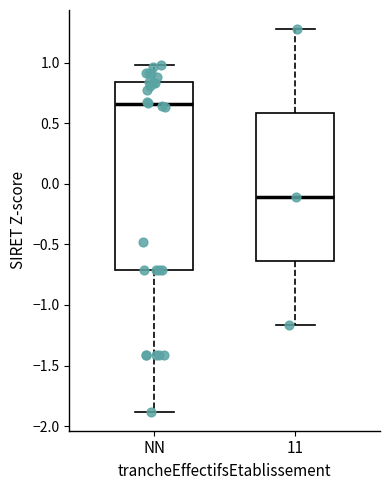

Reading left to right, transcribe this box plot: for each box, give where its median line is, the range the box spans, and where its two whiskers end, as read against the y-axis. The values are not printed on the chart, so give them approximately, as read against the axis.

NN: median 0.65, box -0.70 to 0.85, whiskers -1.90 to 1.00
11: median -0.10, box -0.65 to 0.60, whiskers -1.15 to 1.30